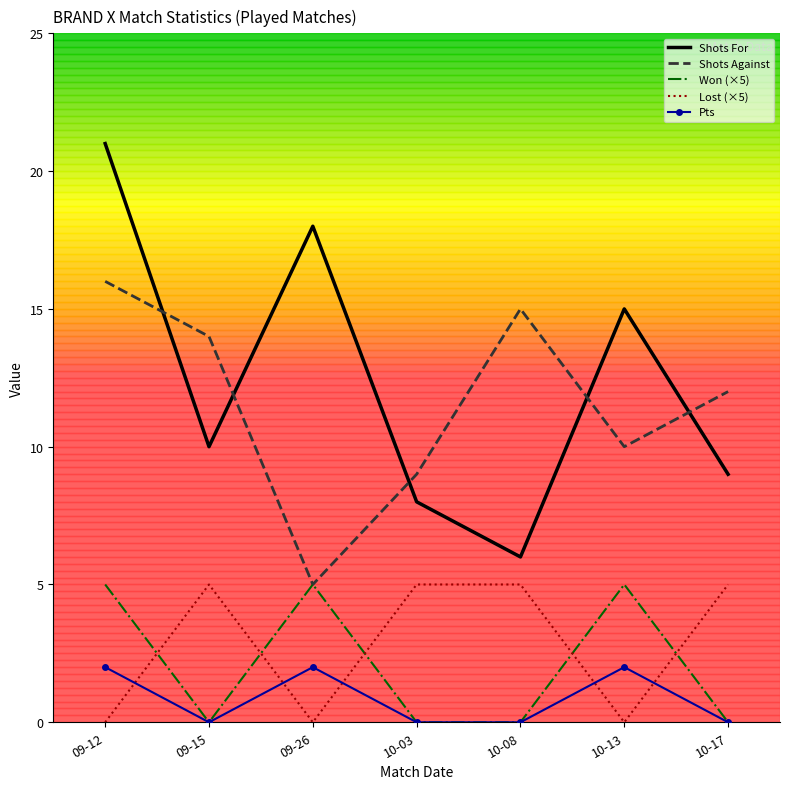

At which category is the sum across all series the highest?

09-12